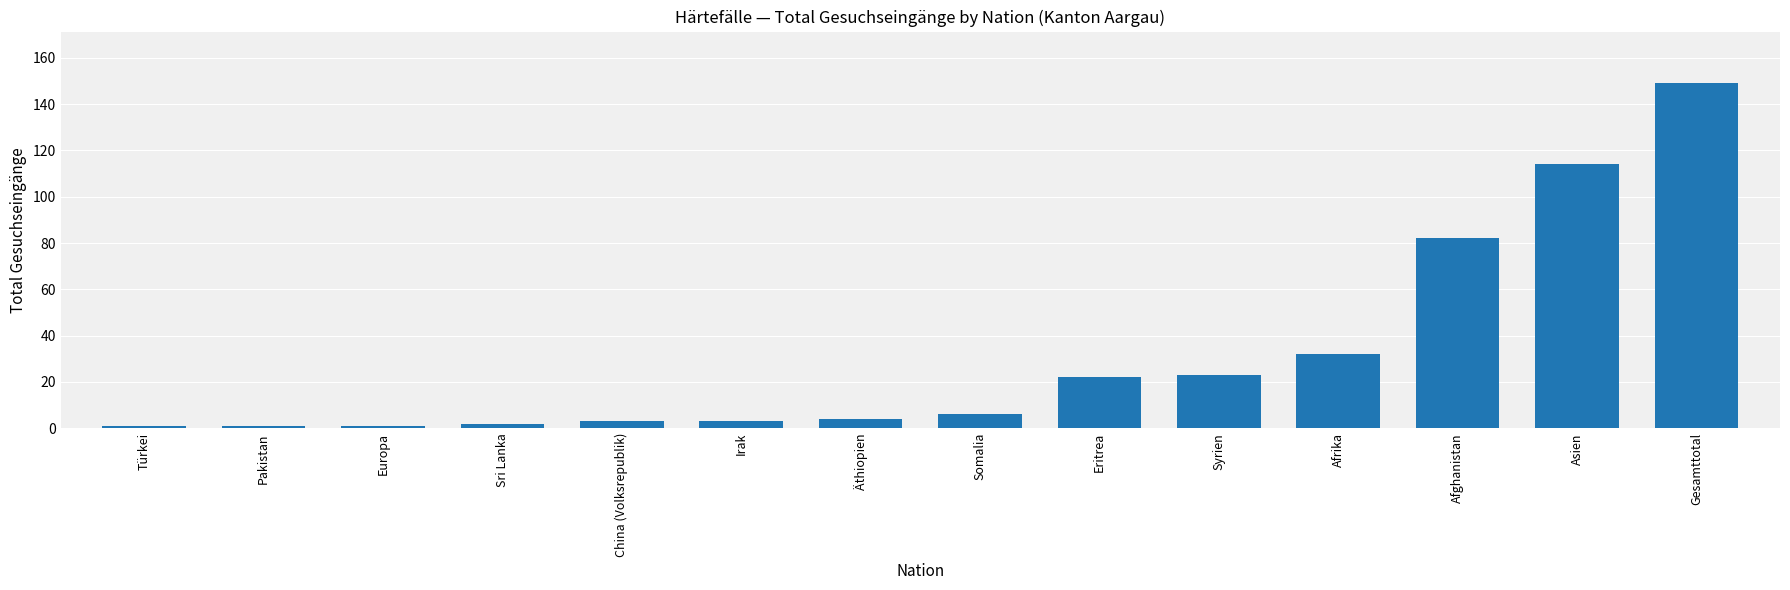

Which has a higher value, Äthiopien or Pakistan?

Äthiopien